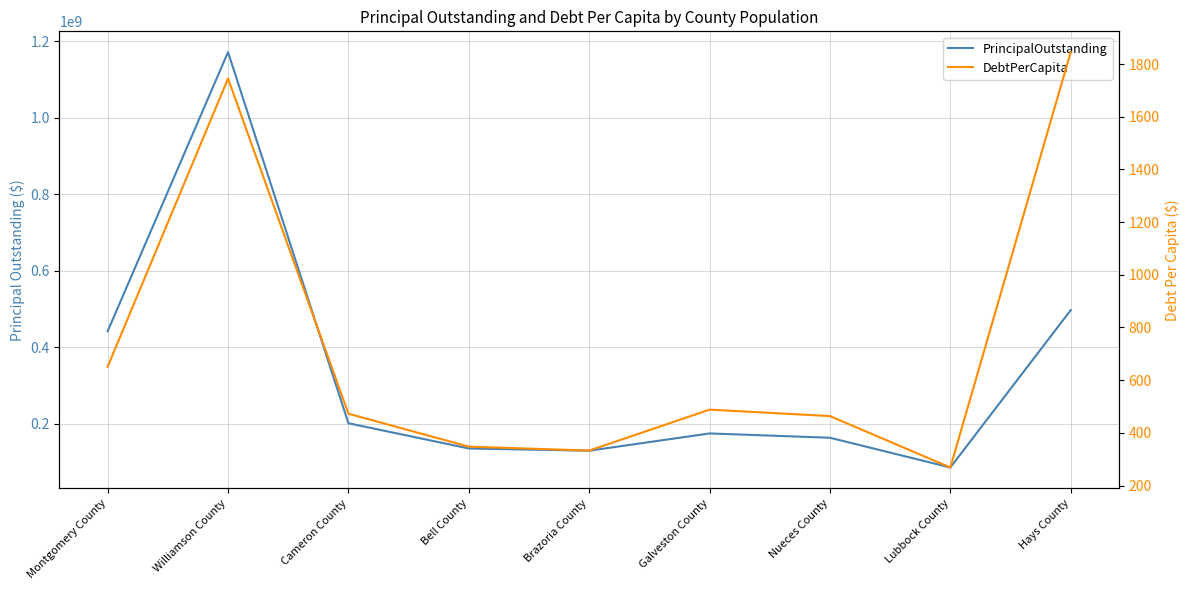

Rank the series at Montgomery County from highest to lowest value.

PrincipalOutstanding, DebtPerCapita